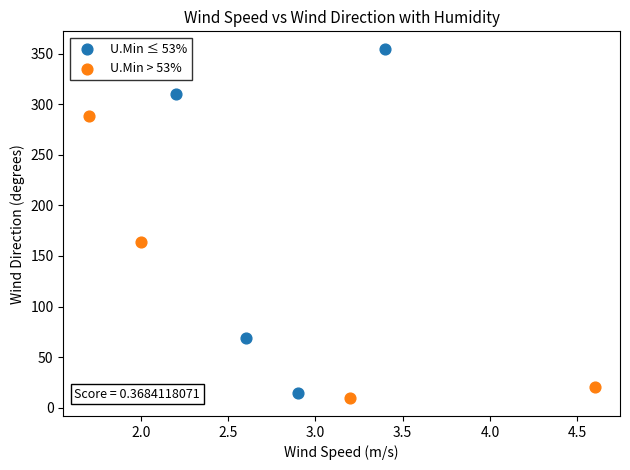

Which series has the largest Y range (max minus min)?

U.Min ≤ 53%